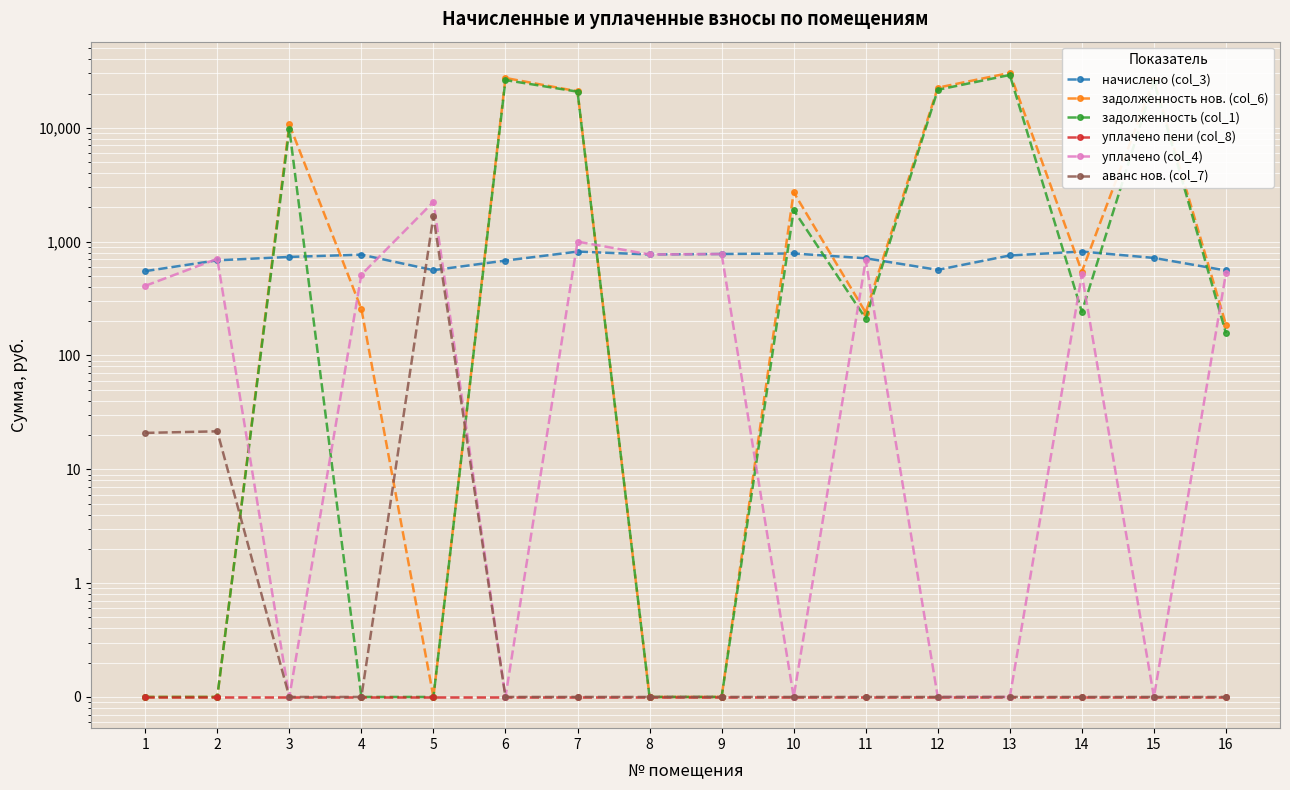

Is it true that уплачено (col_4) equals 1306.8 at 5?

False